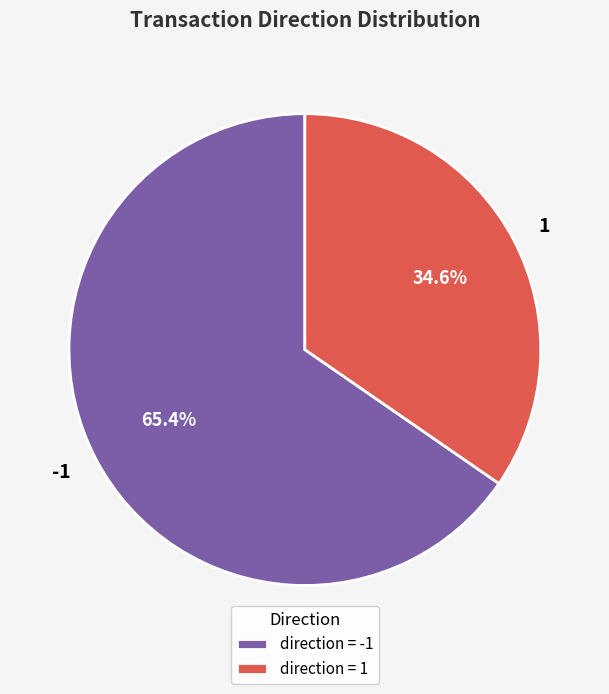

Approximately how many times larger is the value at 1 compared to -1?

0.5